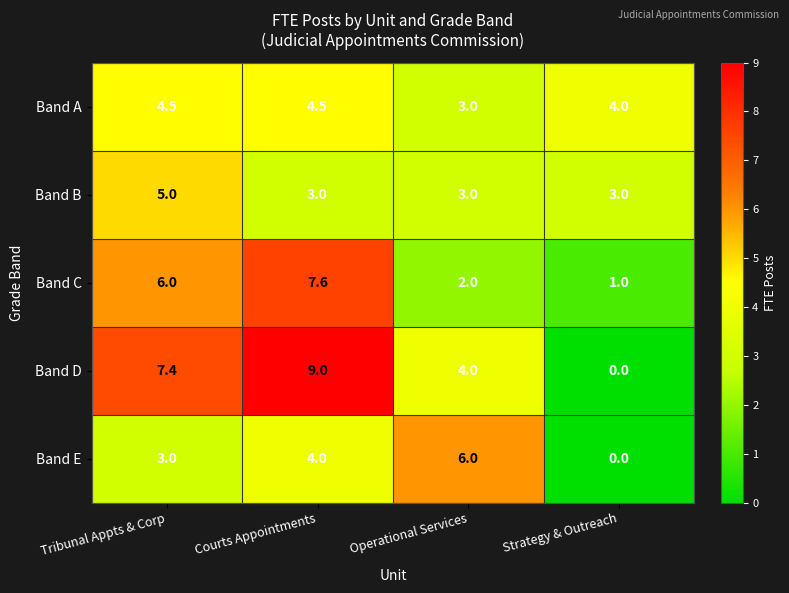

Is it true that Band E equals 0.0 at Strategy & Outreach?

True